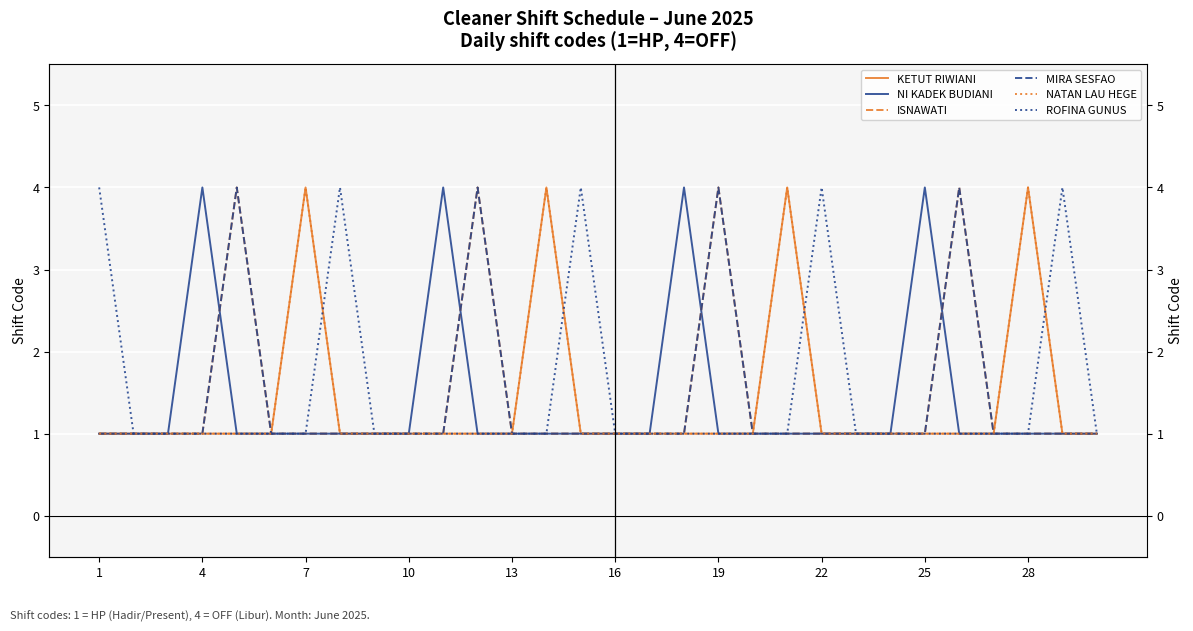

What are all the series names shown in the legend?

KETUT RIWIANI, NI KADEK BUDIANI, ISNAWATI, MIRA SESFAO, NATAN LAU HEGE, ROFINA GUNUS